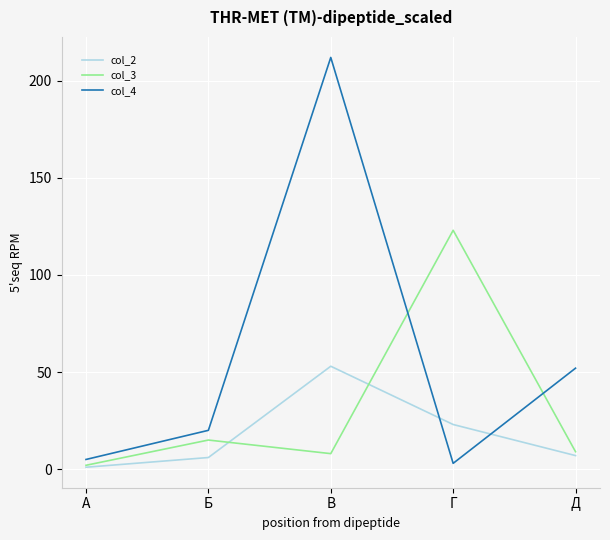

Reading left to right, extract all data points from this chart.

col_2: 1	6	53	23	7
col_3: 2	15	8	123	9
col_4: 5	20	212	3	52